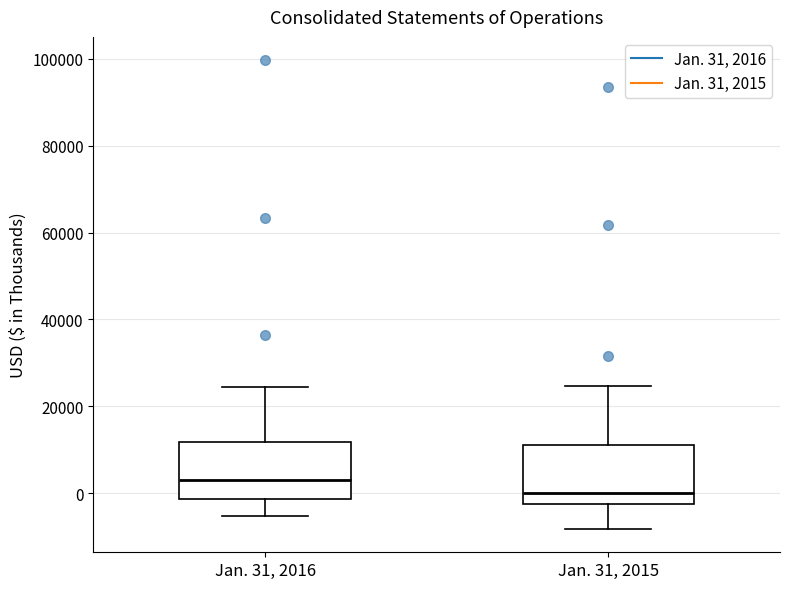

Reading left to right, transcribe this box plot: for each box, give where its median line is, the range the box spans, and where its two whiskers end, as read against the y-axis. The values are not printed on the chart, so give them approximately, as read against the axis.

Jan. 31, 2016: median 4000, box -2000 to 12000, whiskers -6000 to 24000
Jan. 31, 2015: median 0, box -2000 to 12000, whiskers -8000 to 24000